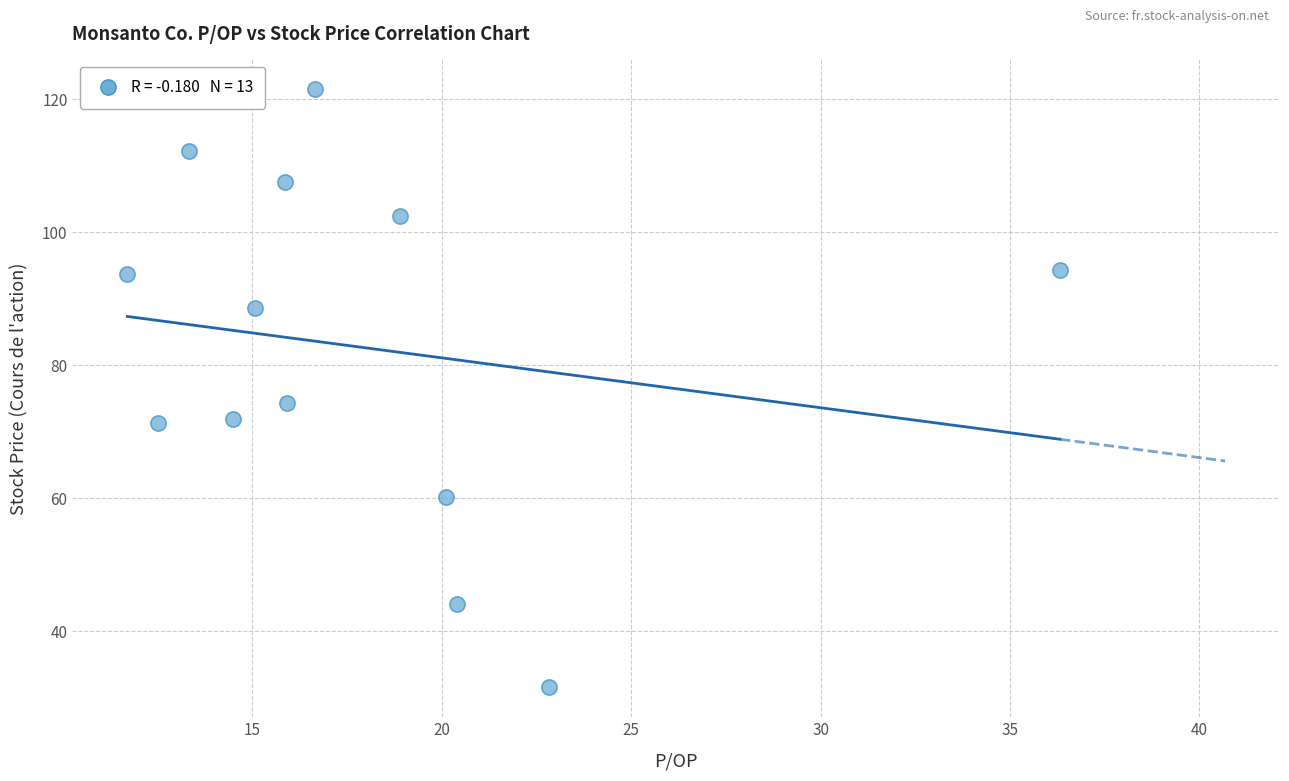

What Y value in the scatter plot is closest to 76?

74.4